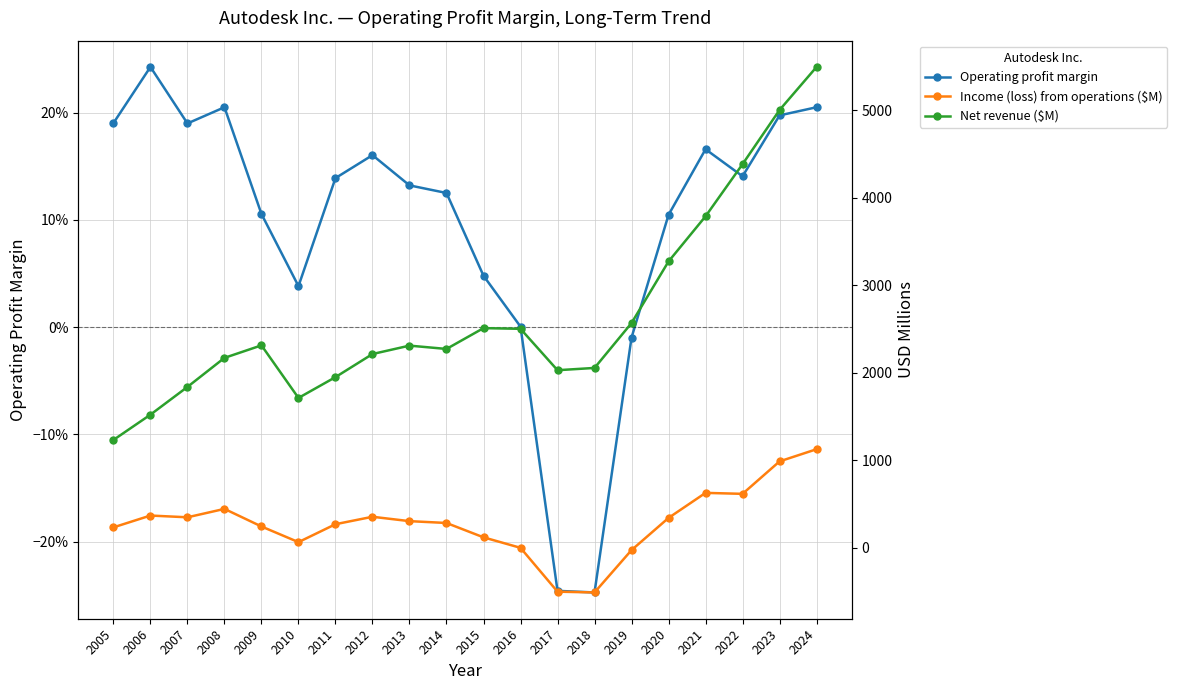

Where do Operating profit margin and Income (loss) from operations ($M) first cross each other?

2016 and 2017